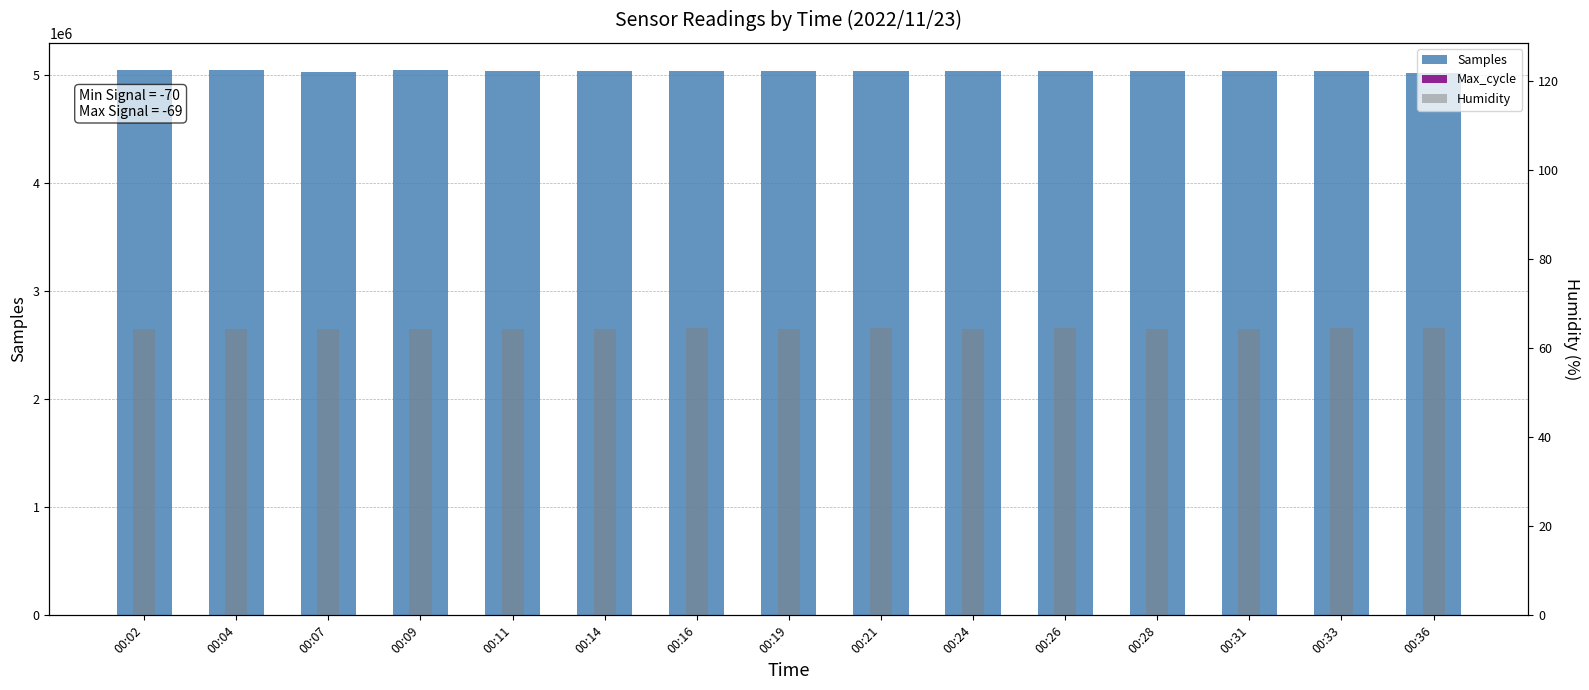

Which series has the largest total across all categories?

Samples